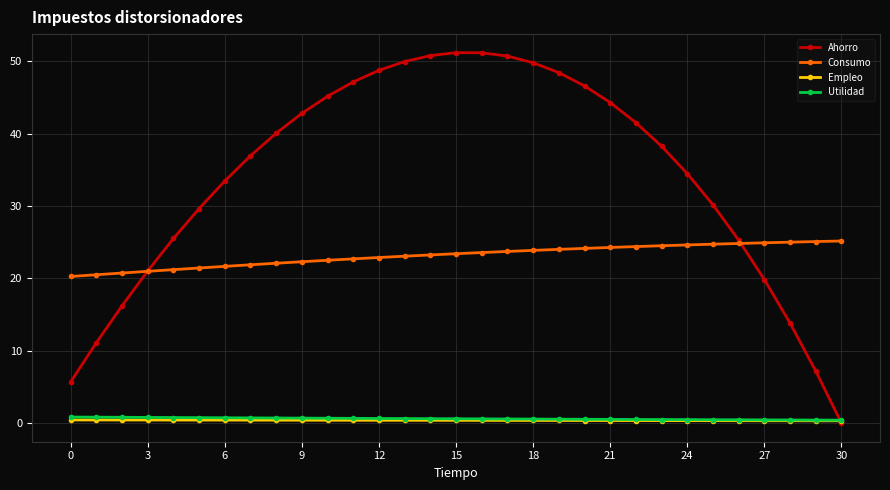

What is the highest value of the Ahorro series?

51.2